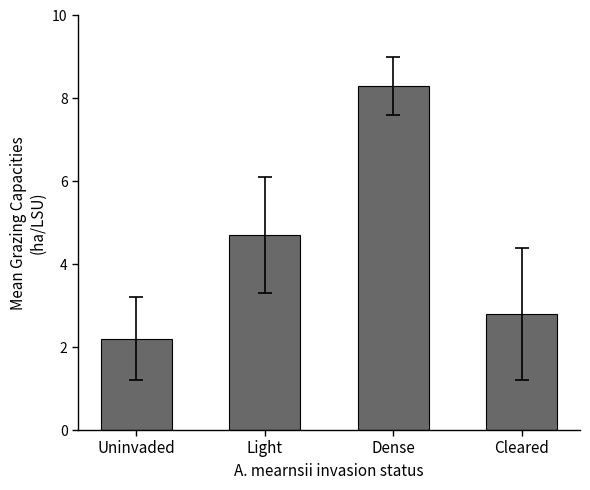

What is the average value?

4.5